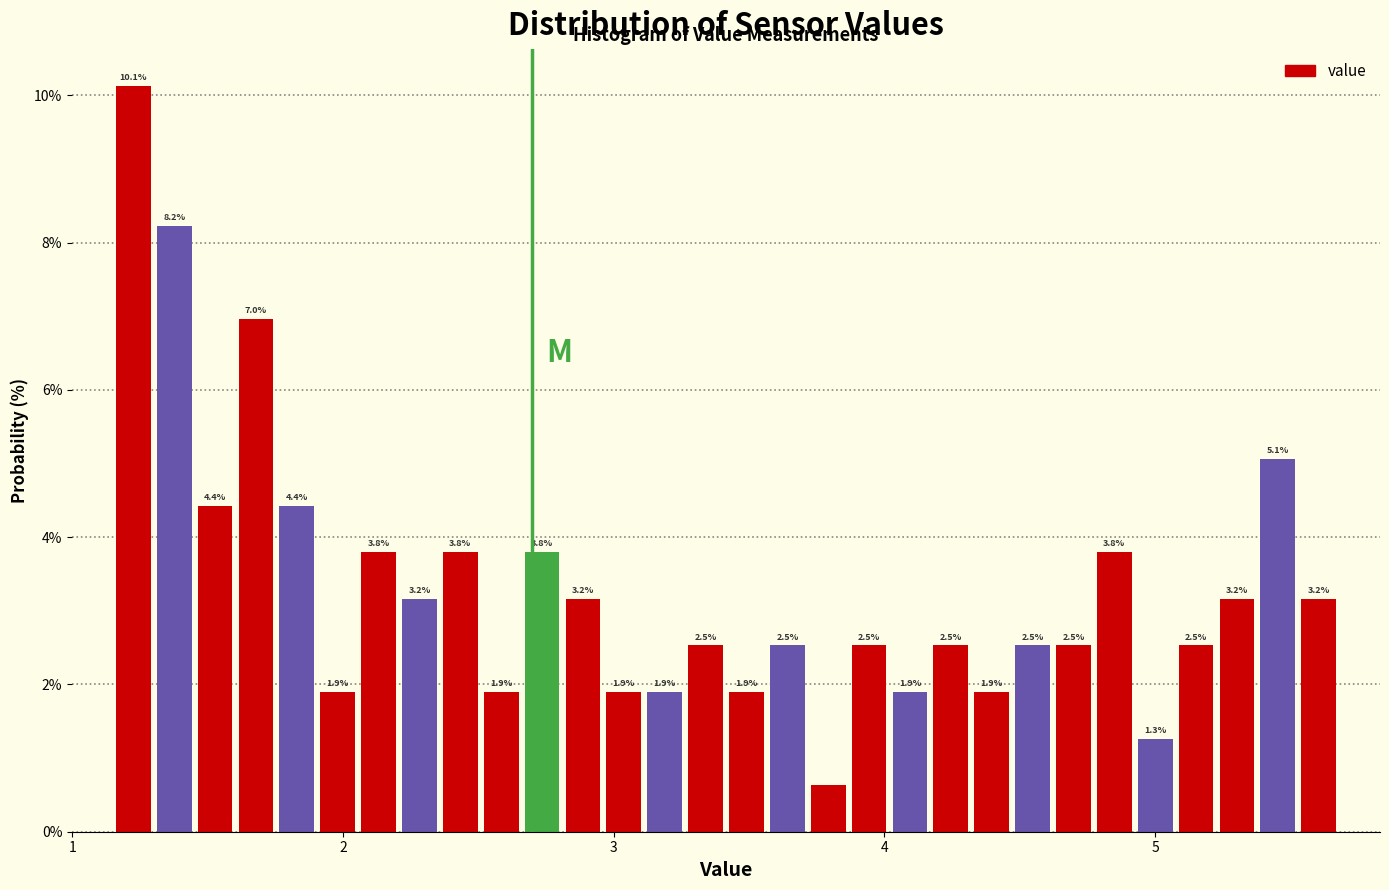

Around what value on the x-axis is the tallest bar? Give the approximate position of its centre, as read against the axis.

1.2